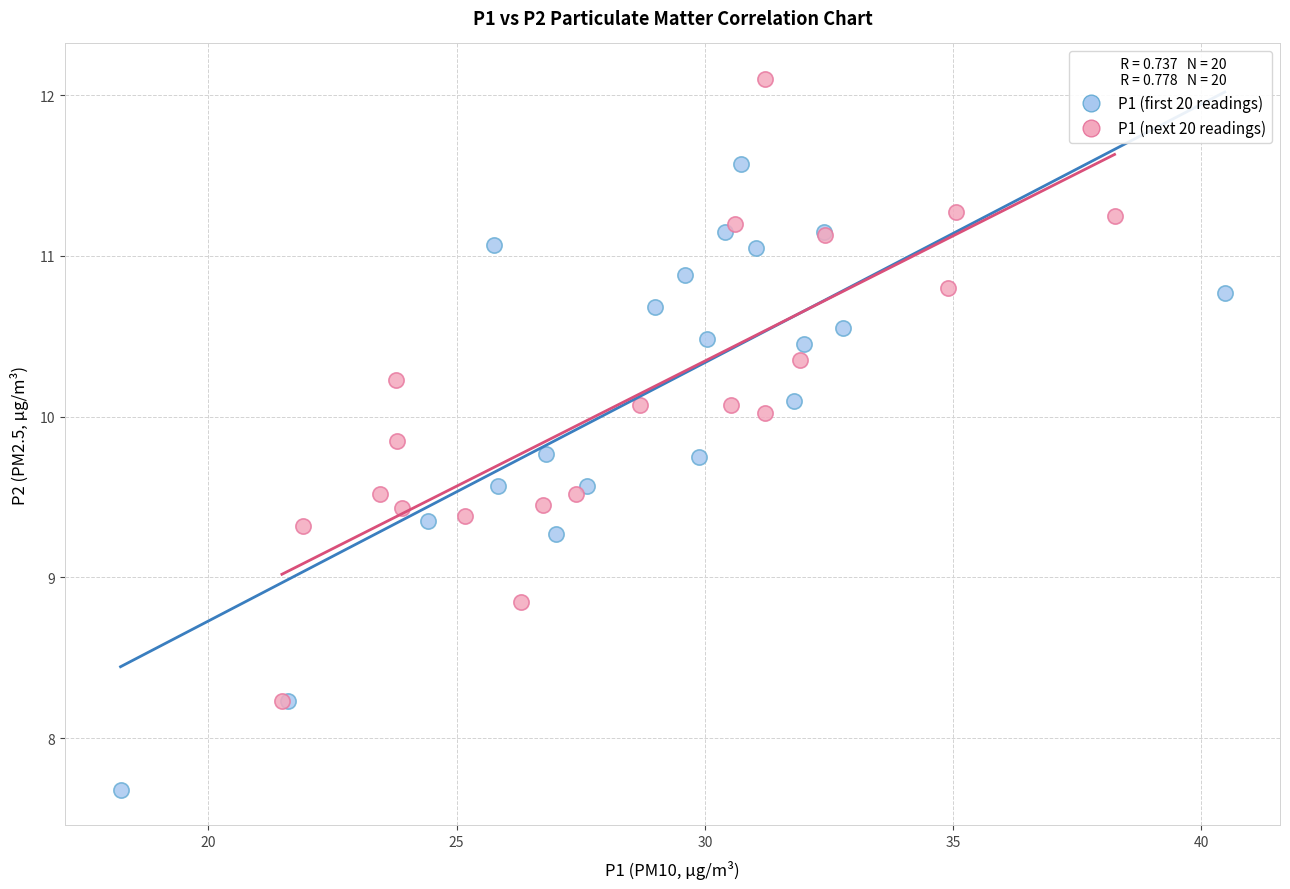

Which series reaches the maximum Y coordinate?

P1 (next 20 readings)